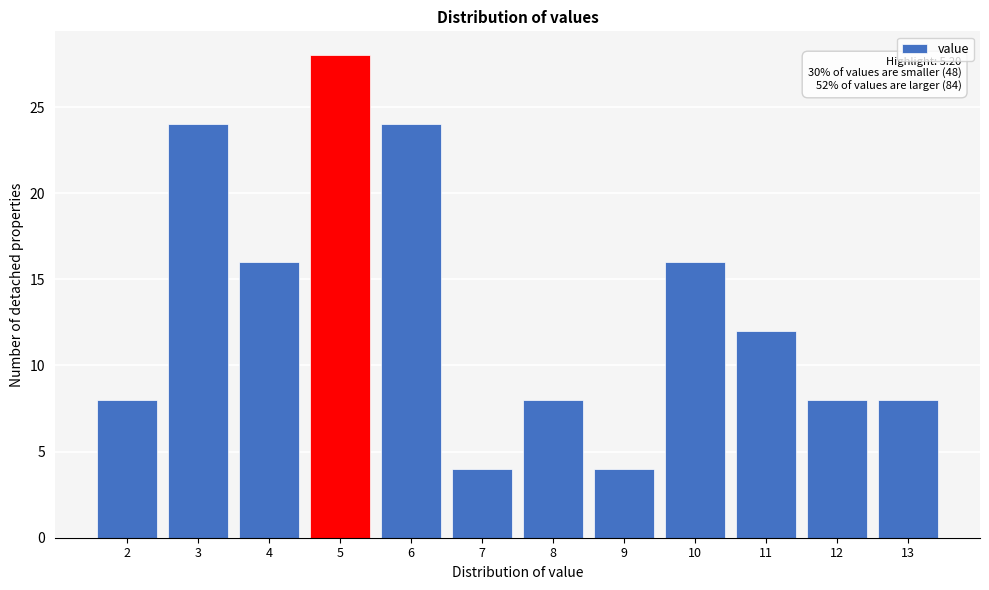

Reading left to right, transcribe all the data shown in this chart.

2=8	3=24	4=16	5=28	6=24	7=4	8=8	9=4	10=16	11=12	12=8	13=8